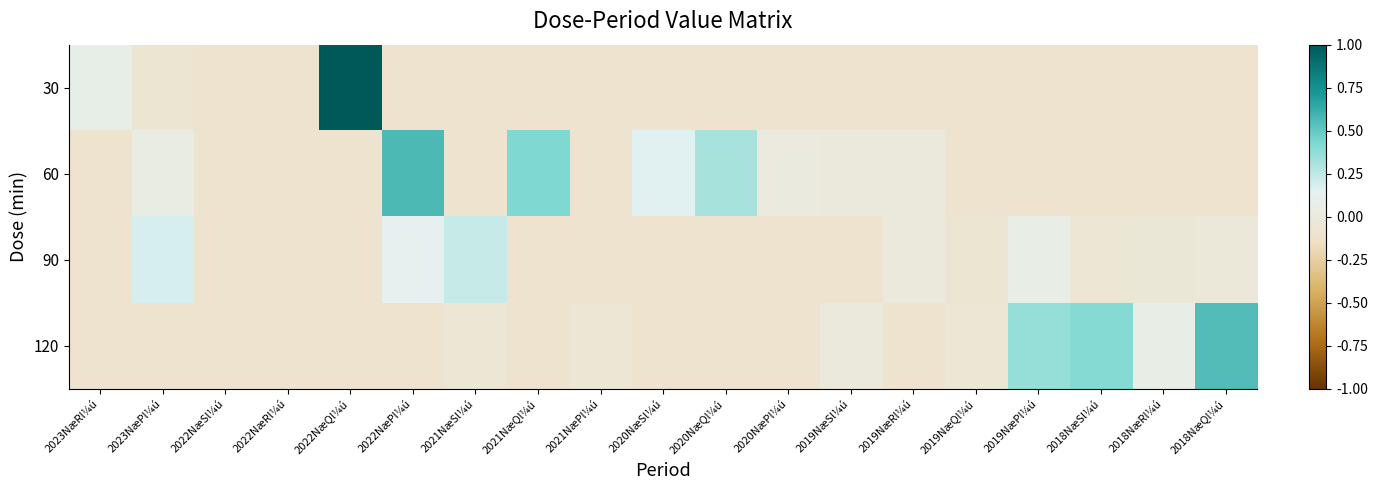

Which series has the widest spread of values?

30